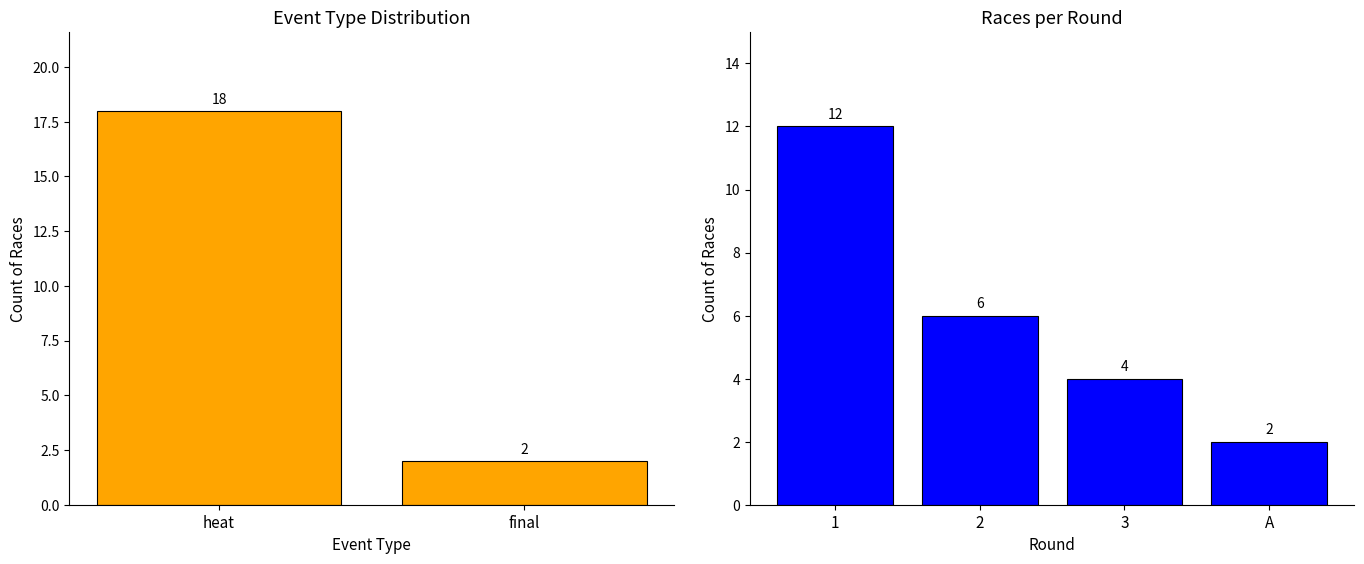

Are the bars horizontal?

No